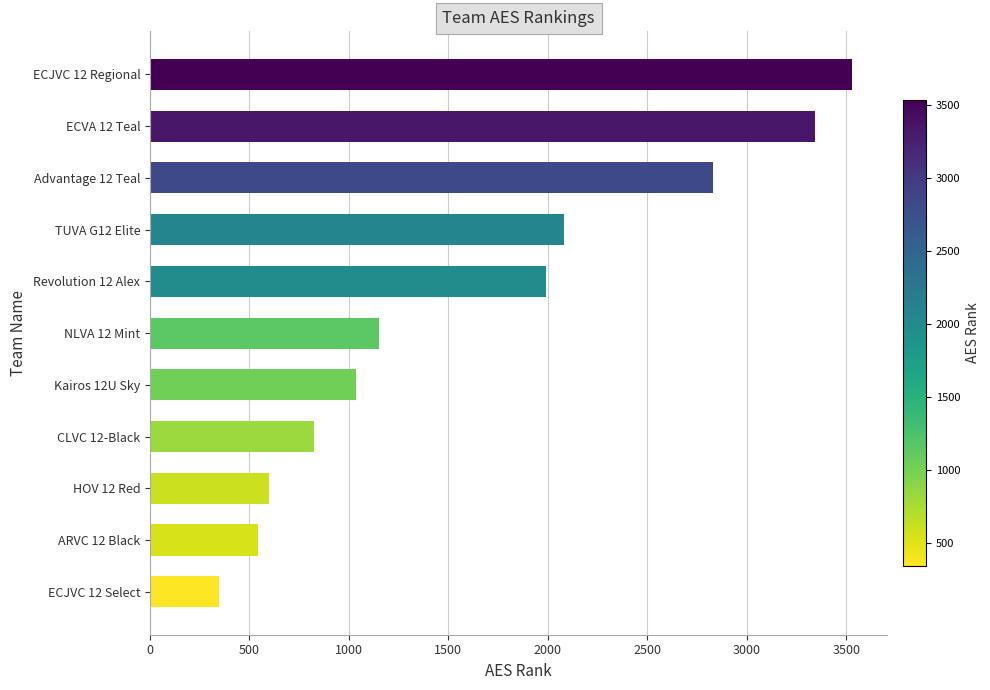

The value at Revolution 12 Alex is 1993. True or false?

True